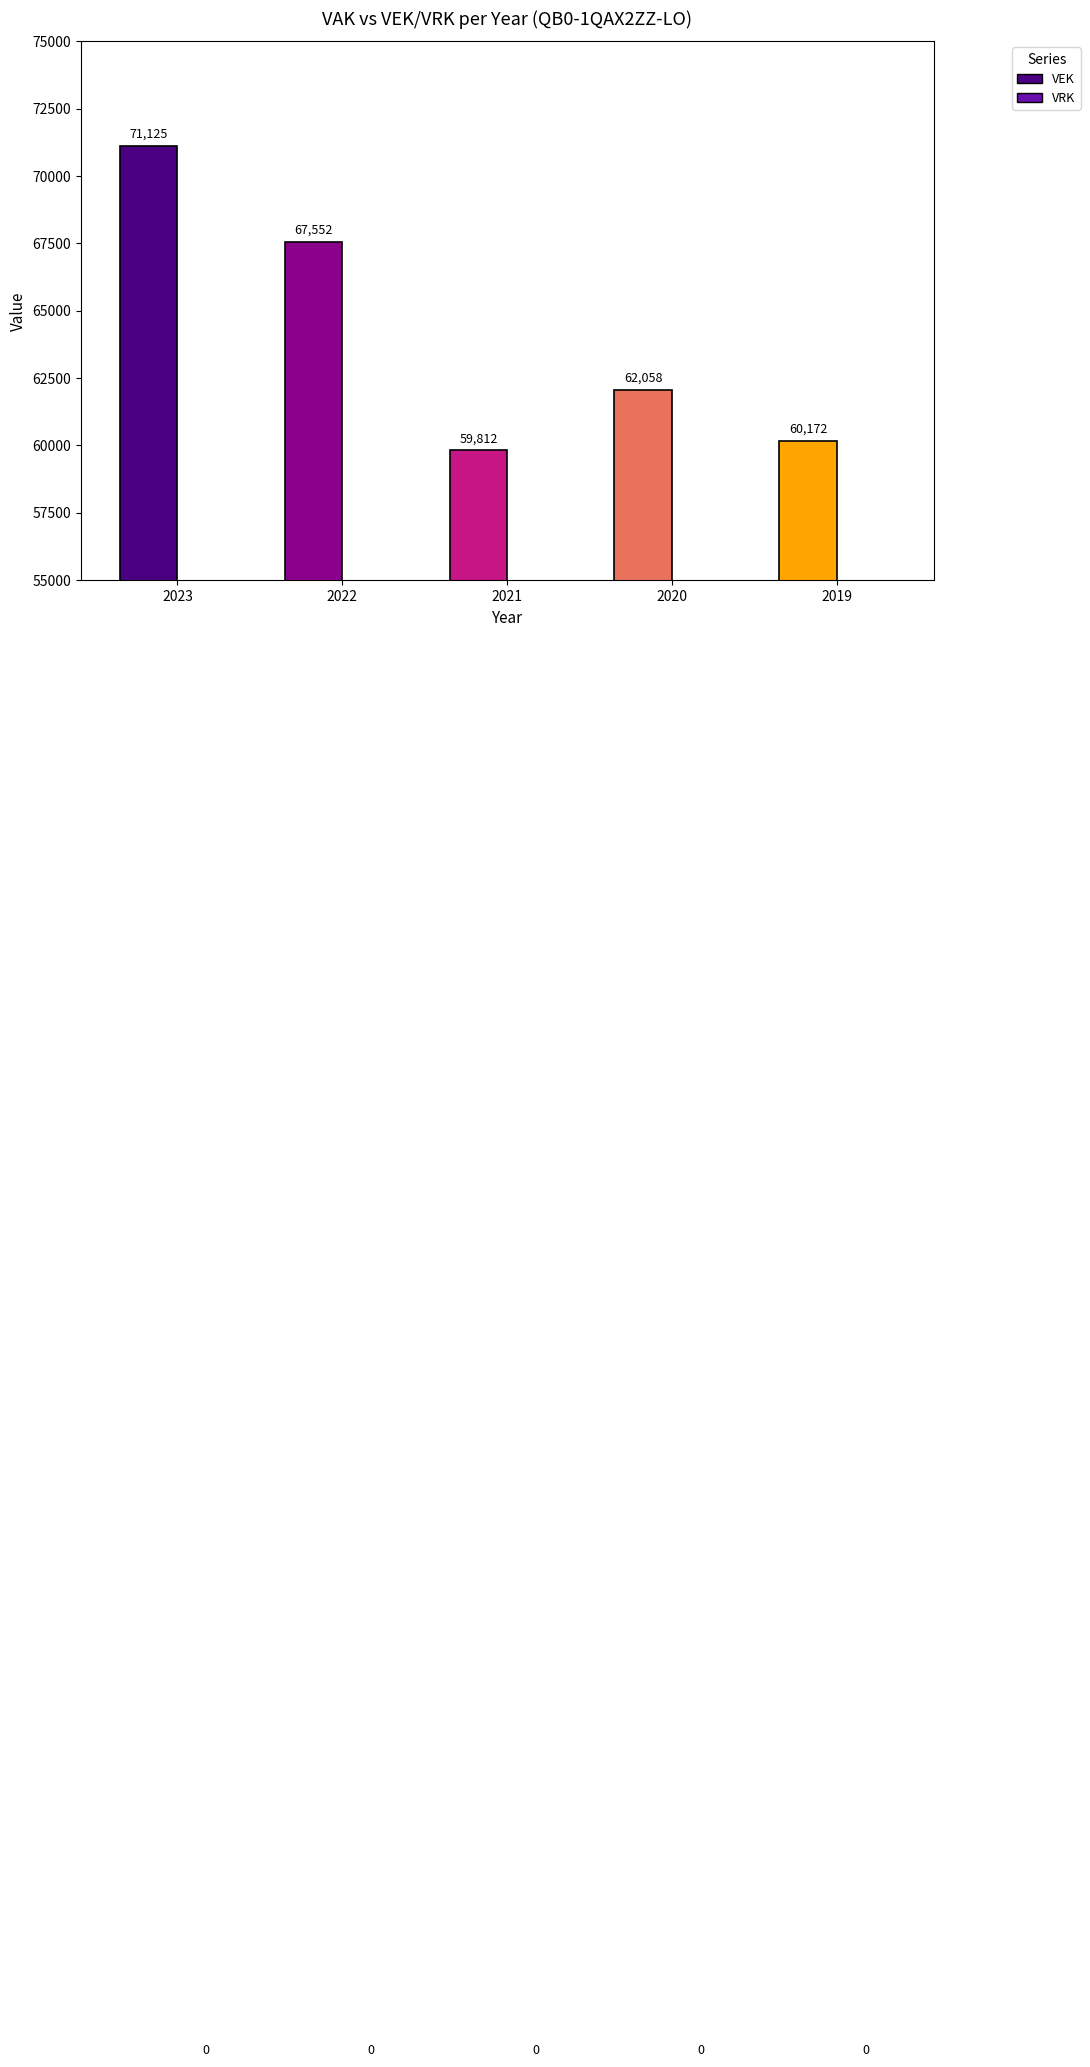

At how many categories does at least one series exceed 33114?

5